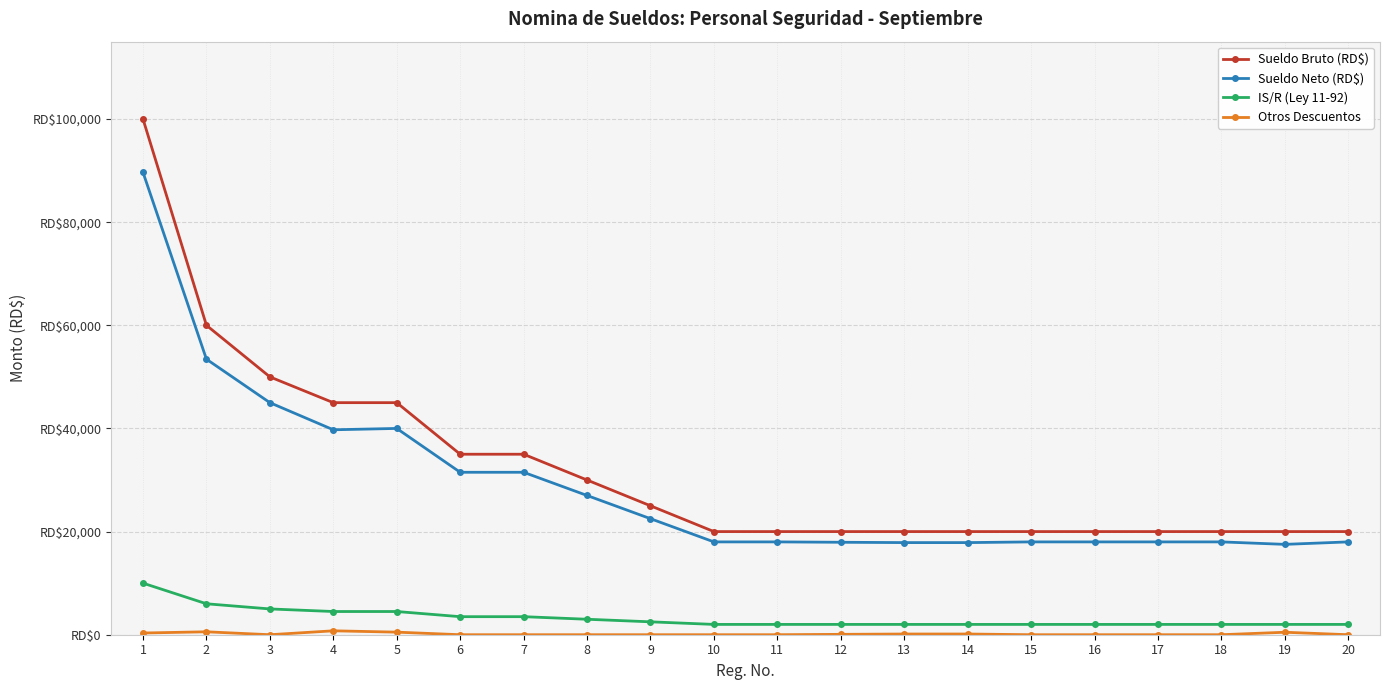

The value of Sueldo Bruto (RD$) at 18 is 20000.0. True or false?

True